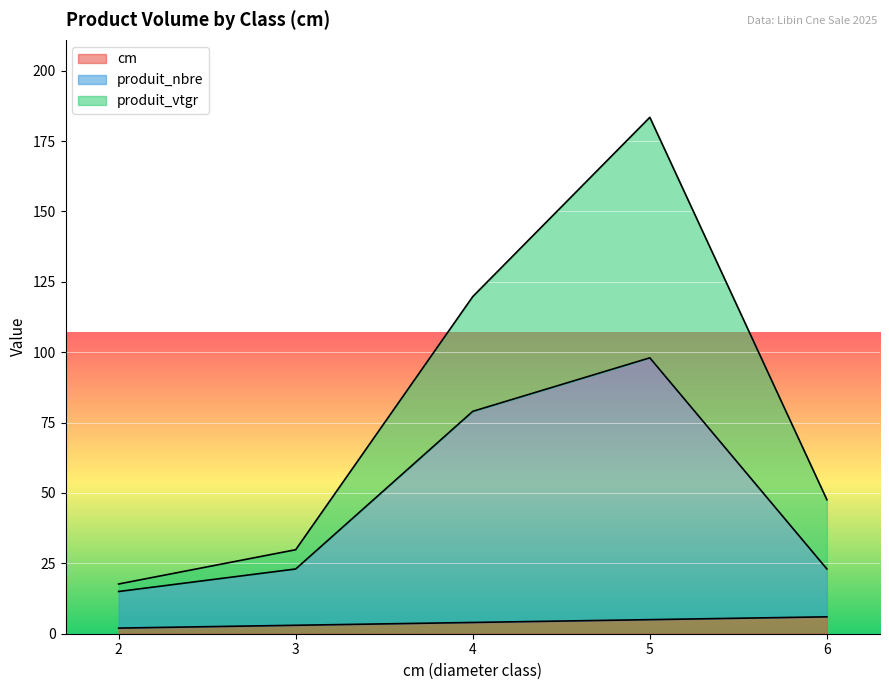

Between 2 and 3, which is larger?

3